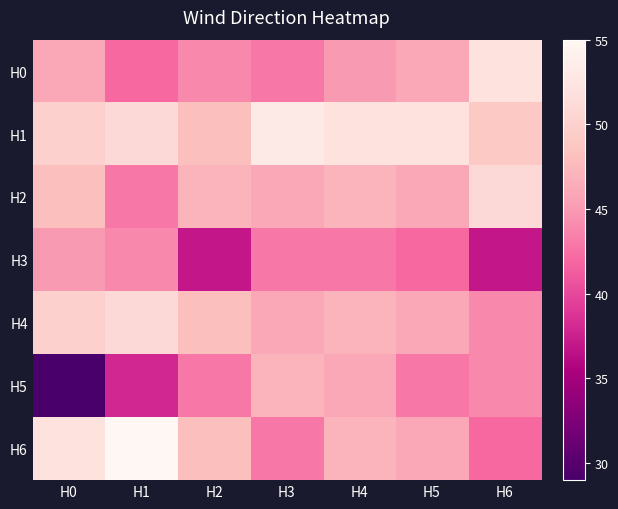

Reading left to right, what are all the values shown in this chart?

H0: H0=46	H1=42	H2=44	H3=43	H4=45	H5=46	H6=52
H1: H0=50	H1=51	H2=48	H3=53	H4=52	H5=52	H6=49
H2: H0=48	H1=43	H2=47	H3=46	H4=47	H5=46	H6=51
H3: H0=45	H1=44	H2=37	H3=43	H4=43	H5=42	H6=37
H4: H0=50	H1=51	H2=48	H3=46	H4=47	H5=46	H6=44
H5: H0=29	H1=38	H2=43	H3=47	H4=46	H5=43	H6=44
H6: H0=52	H1=55	H2=48	H3=43	H4=47	H5=46	H6=42